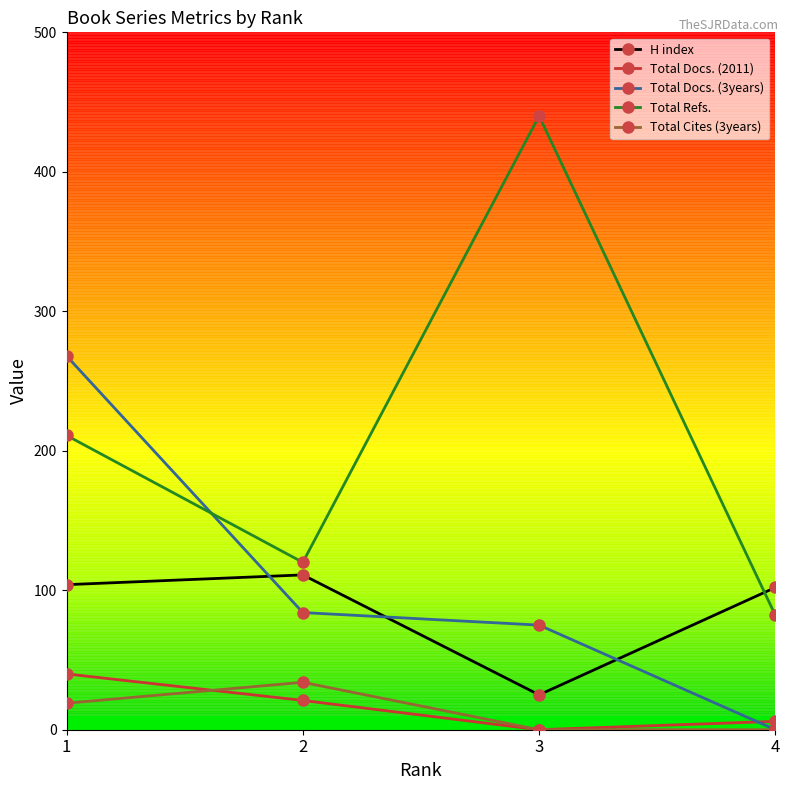

What is the sum of the Total Cites (3years) values at 3 and 2?

34